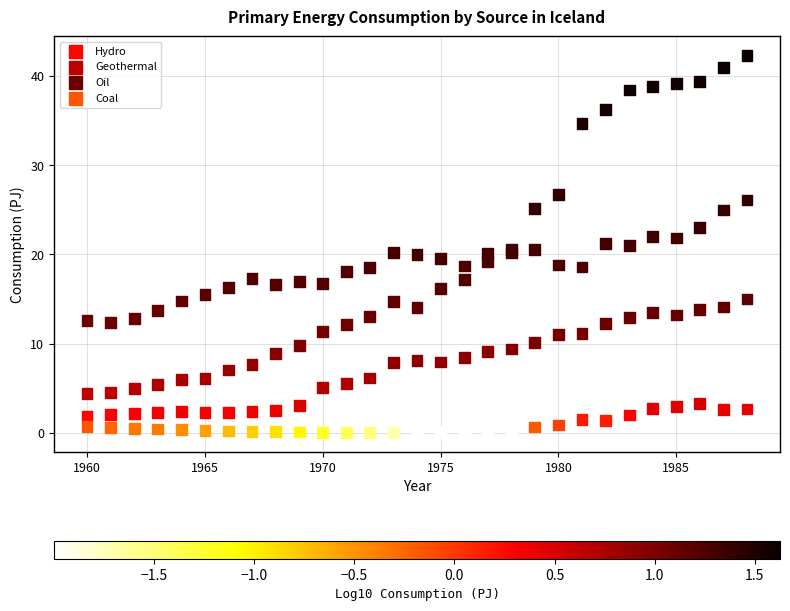

Which series has the largest Y range (max minus min)?

Geothermal